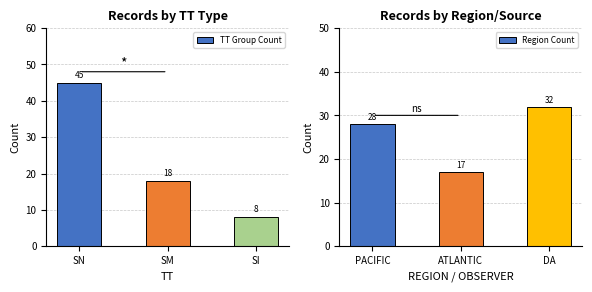

Are the bars horizontal?

No